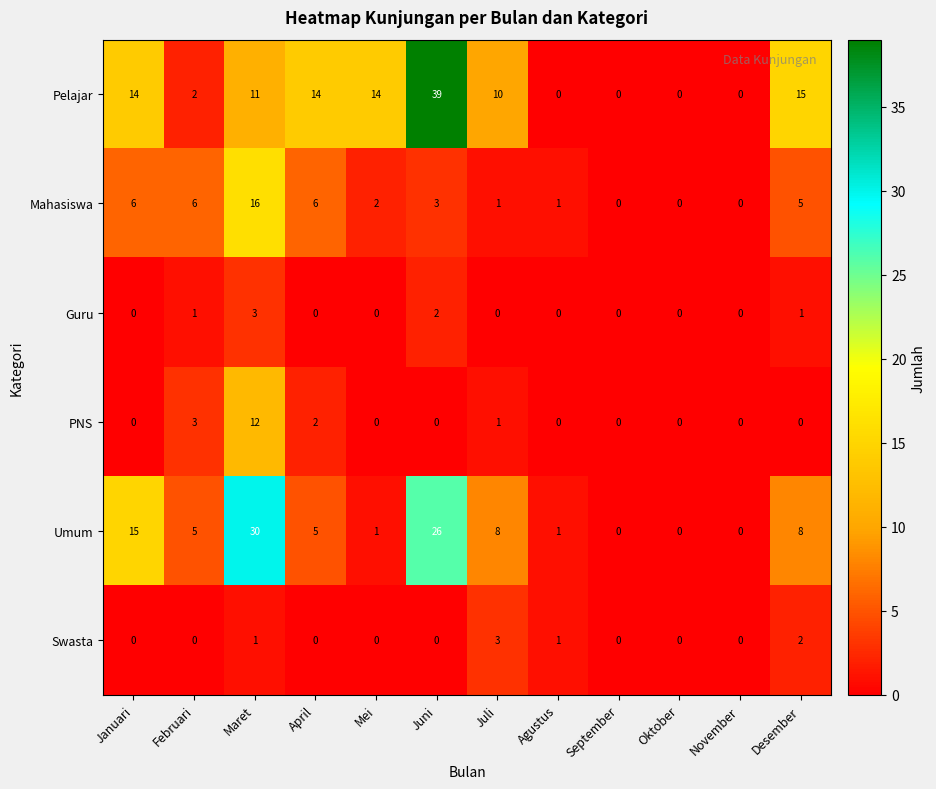

How many data points in Umum are less than 5?

5